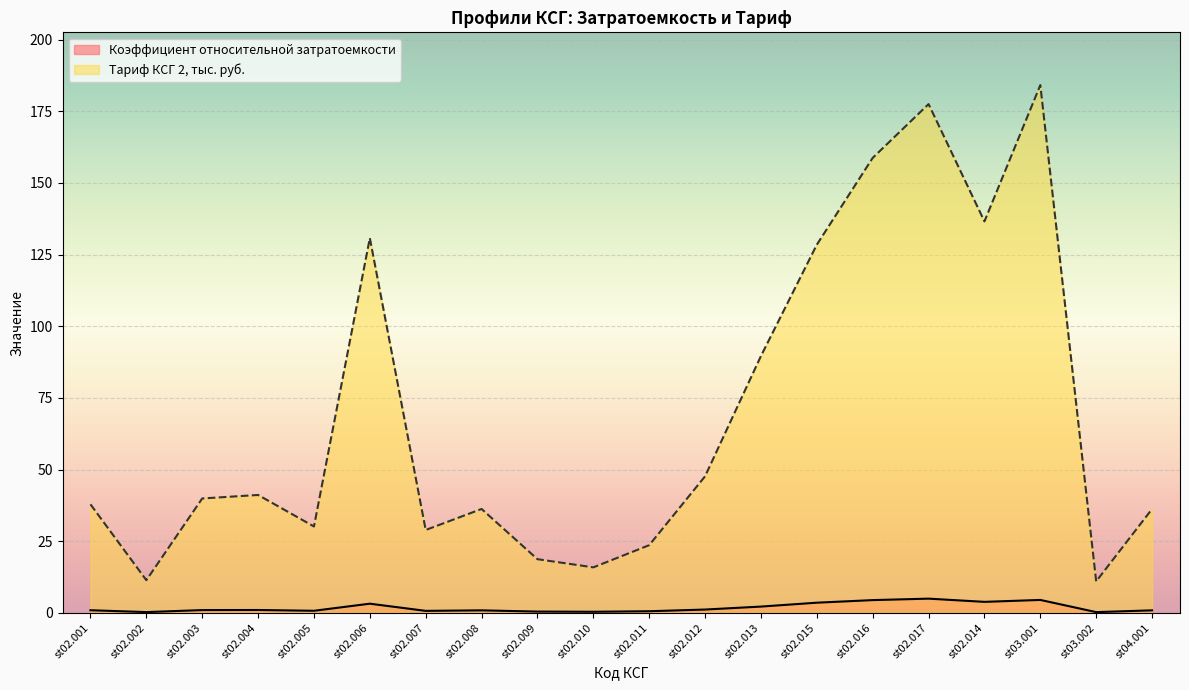

At which category is the sum across all series the highest?

st03.001